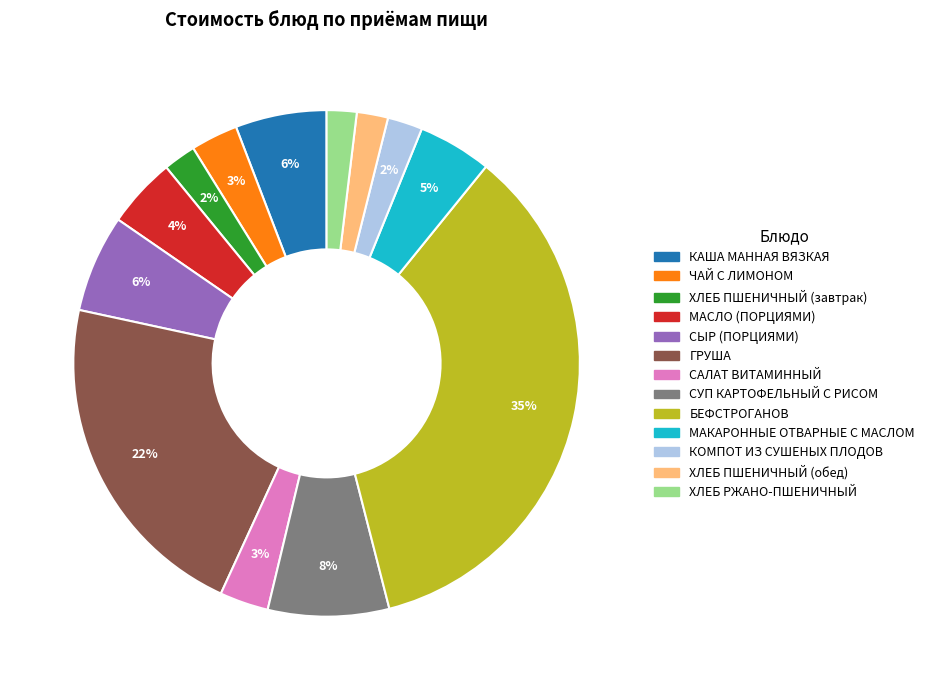

To the nearest percent, what is the difference between the ХЛЕБ ПШЕНИЧНЫЙ (обед) and ЧАЙ С ЛИМОНОМ slice percentages?

1%